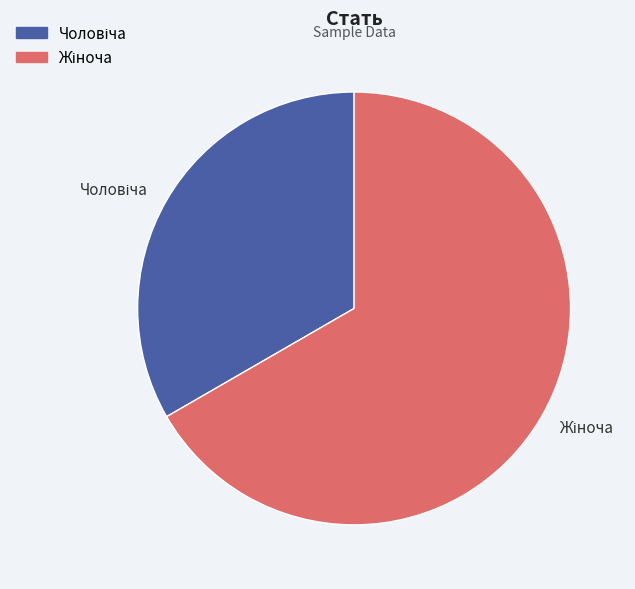

Does any single category account for the majority?

Yes